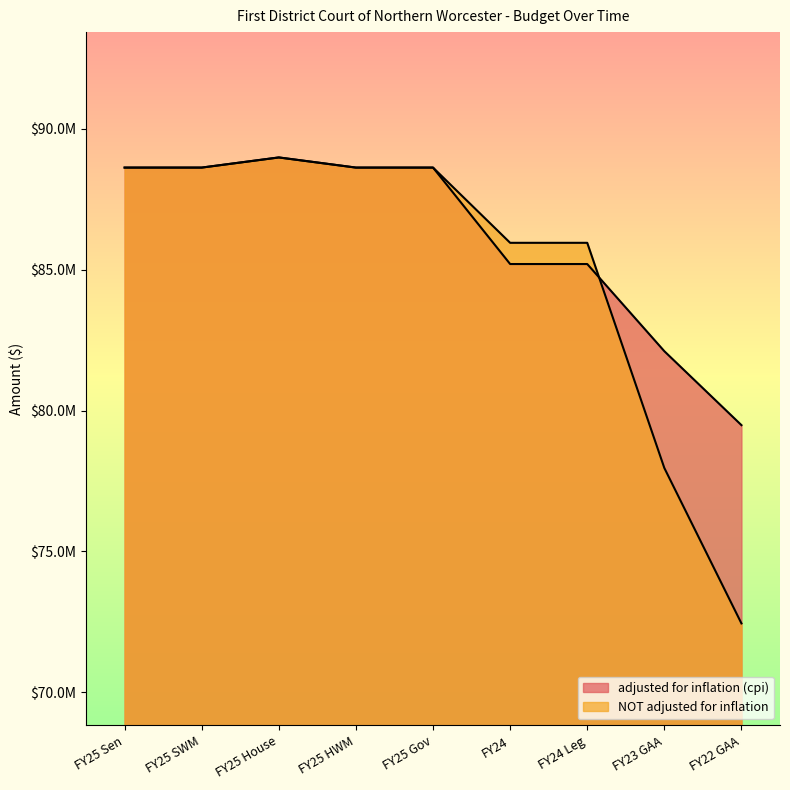

Where is the first local minimum for adjusted for inflation (cpi)?

FY25 HWM